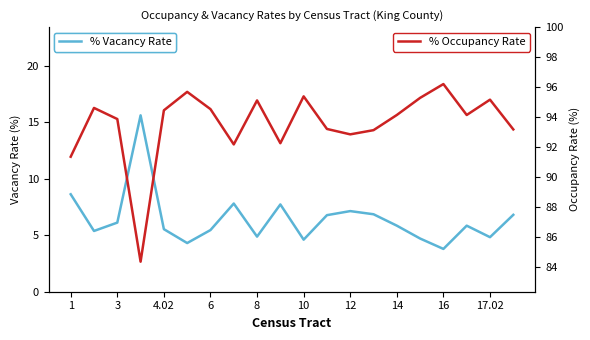

Where does the % Vacancy Rate series first go above 5?

1